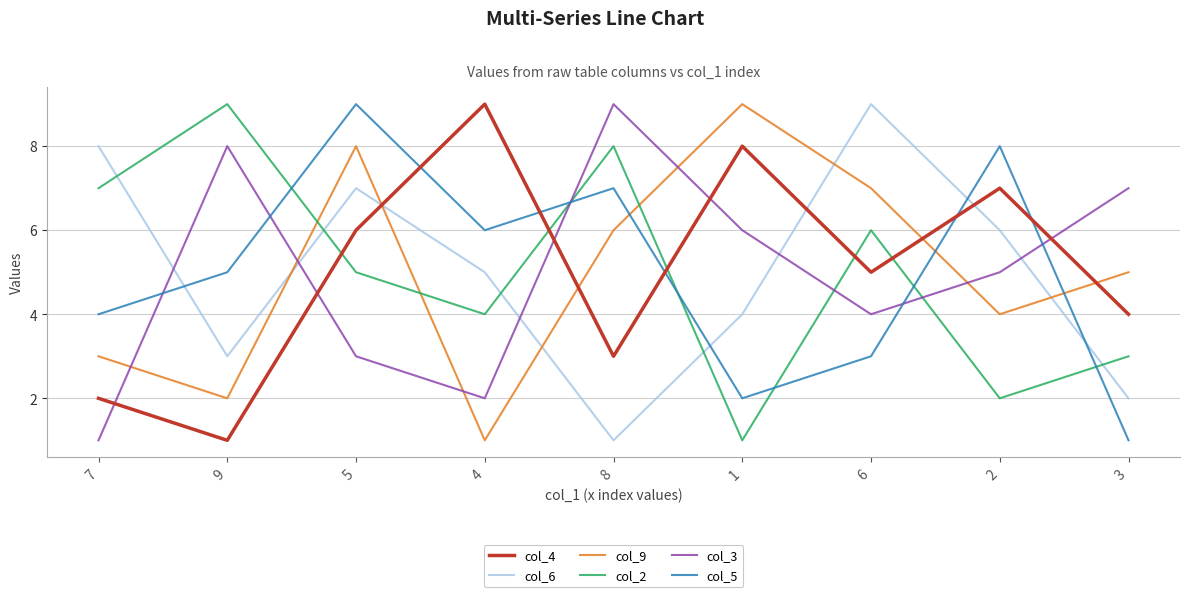

Between 7 and 4, which series saw the biggest shift?

col_4